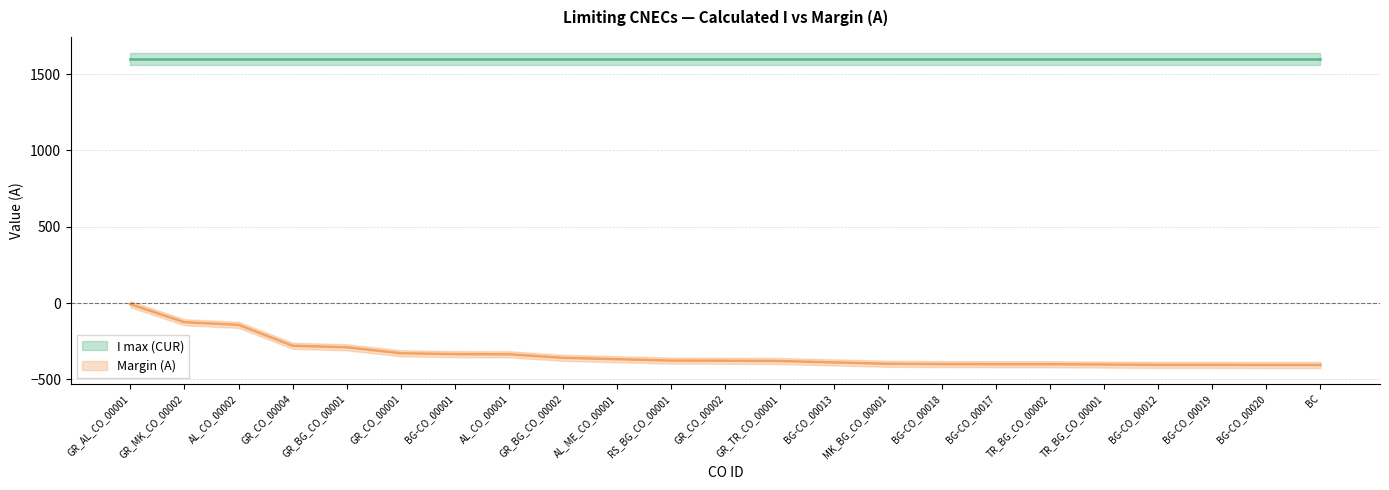

The chart shows a value of -397 at MK_BG_CO_00001. True or false?

True